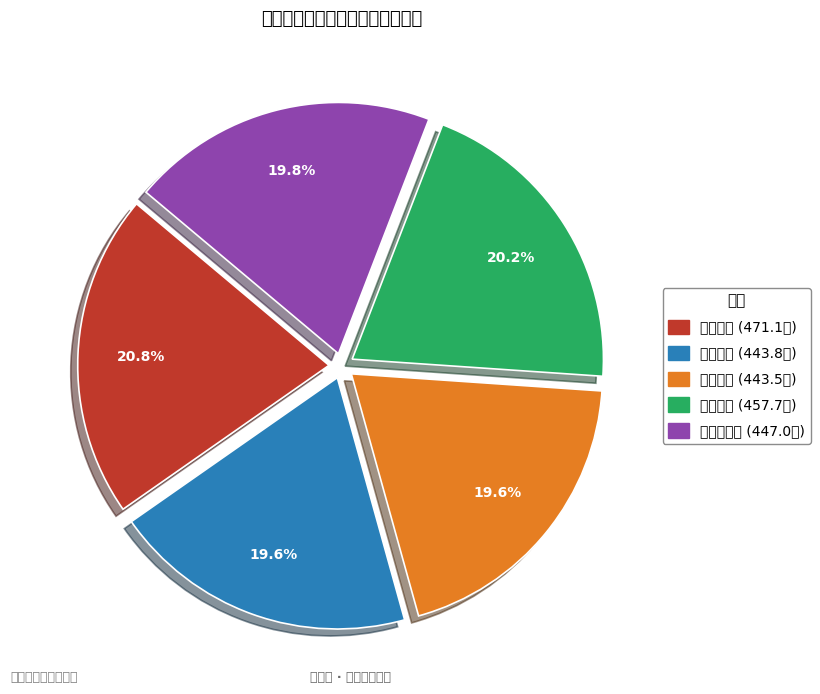

What is the ratio of the value at 动植物检疫 to the value at 动物药学?

1.0